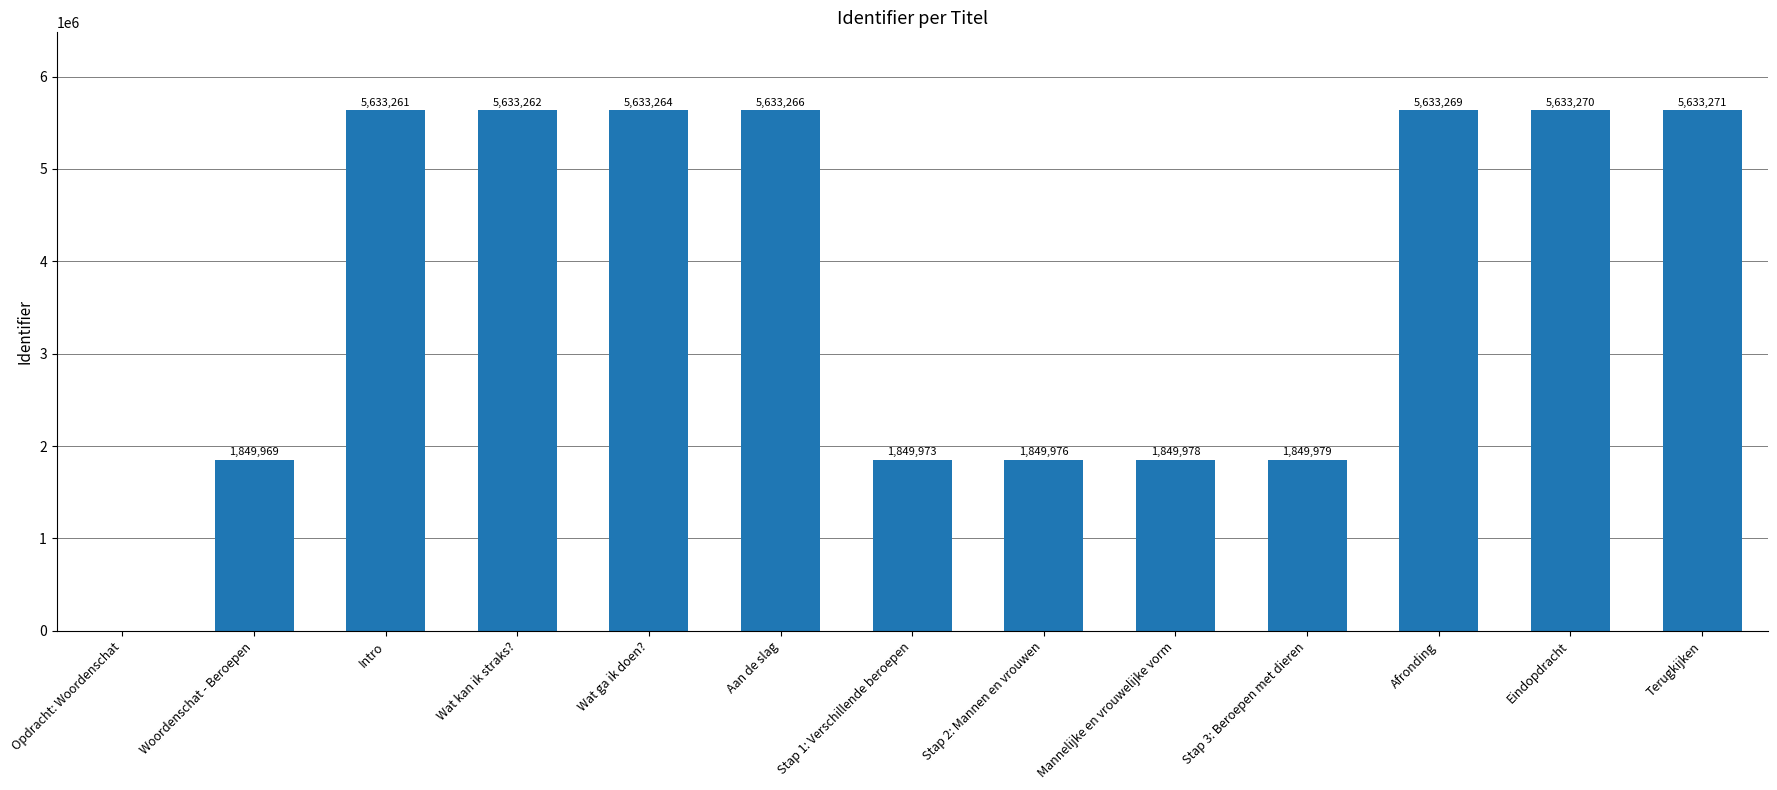

Count the number of data series in this chart.

1